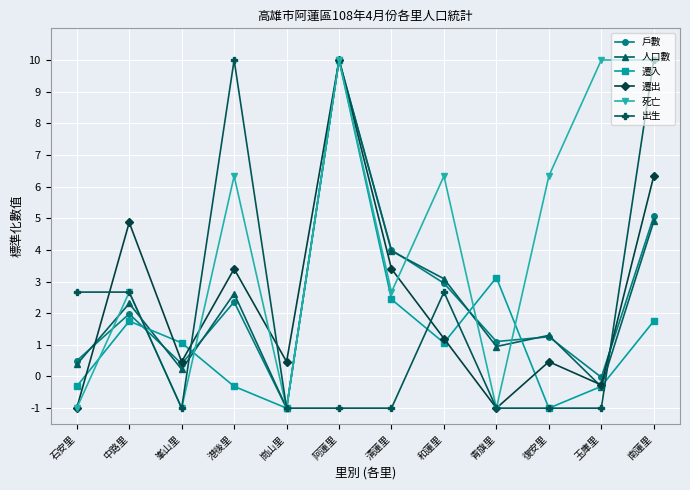

What is the lowest value of the 死亡 series?

-1.0